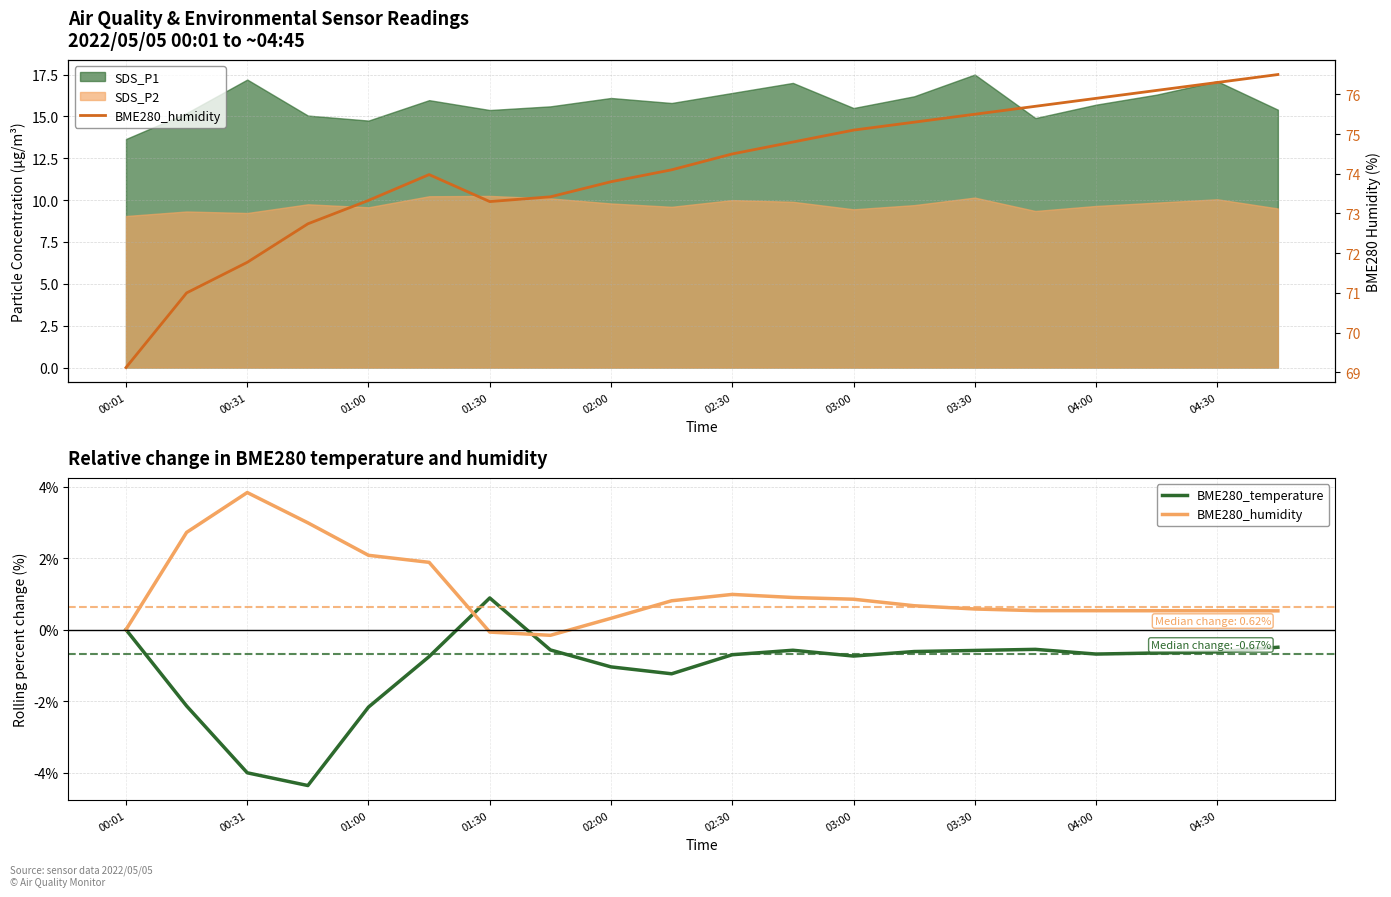

True or false: BME280_temperature and BME280_humidity intersect in this chart.

False